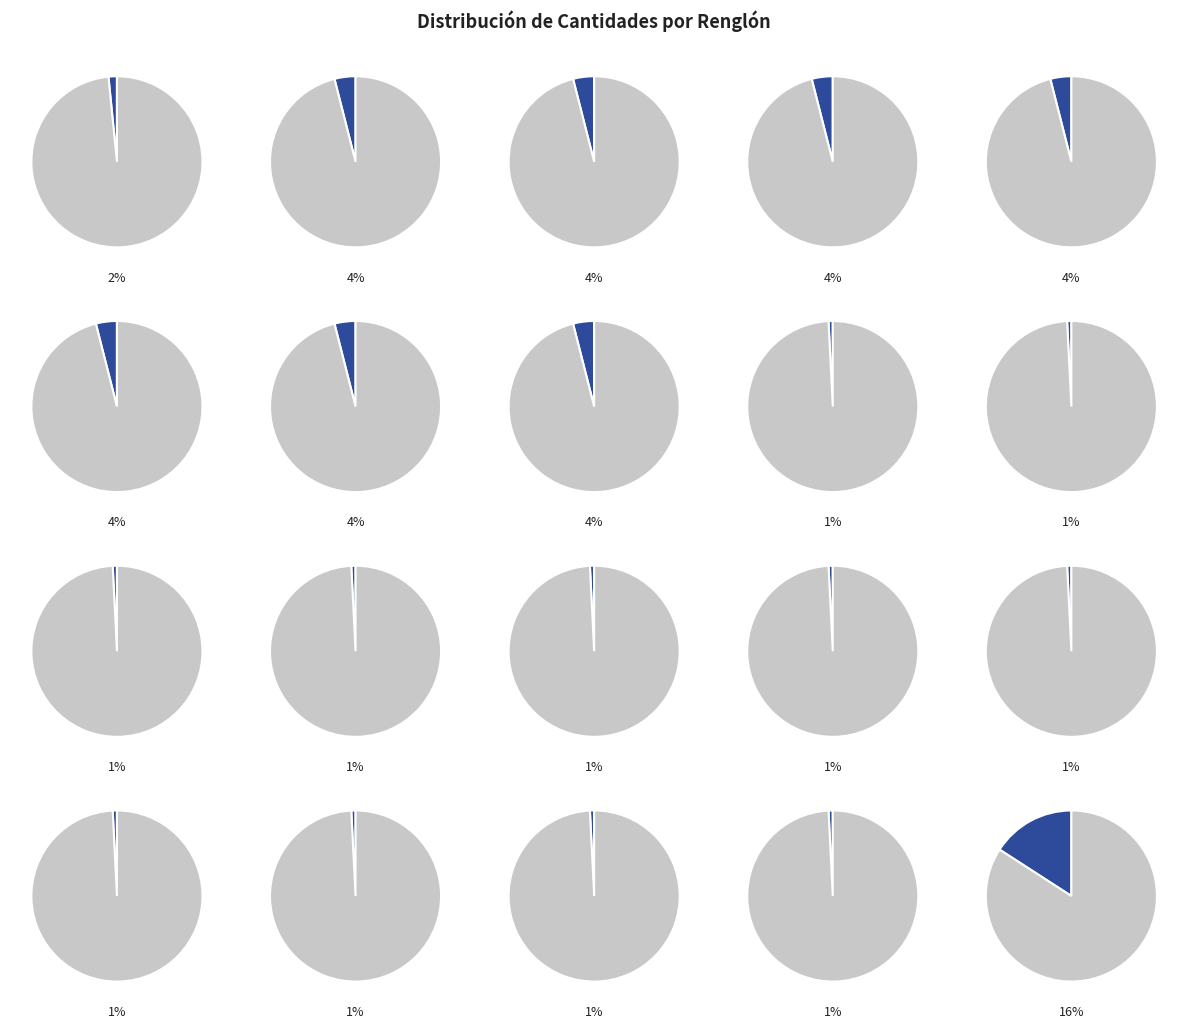

What is the largest slice in the pie chart?

Renglón 20